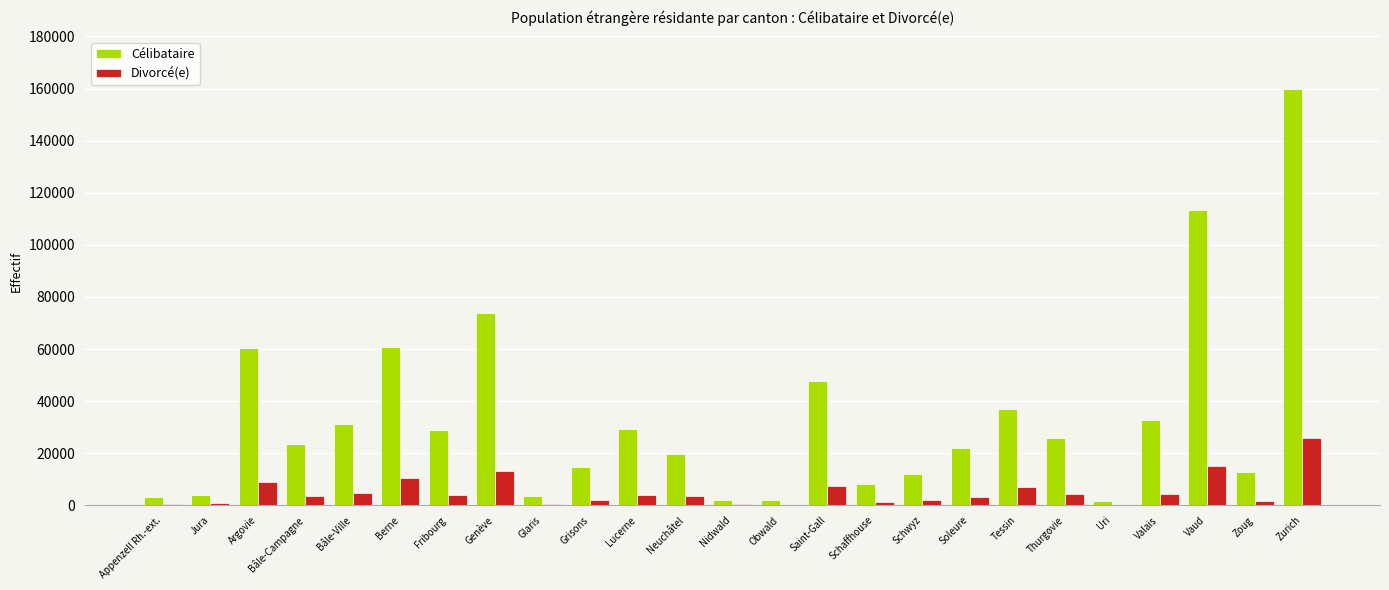

What is the highest value of the Divorcé(e) series?

25786